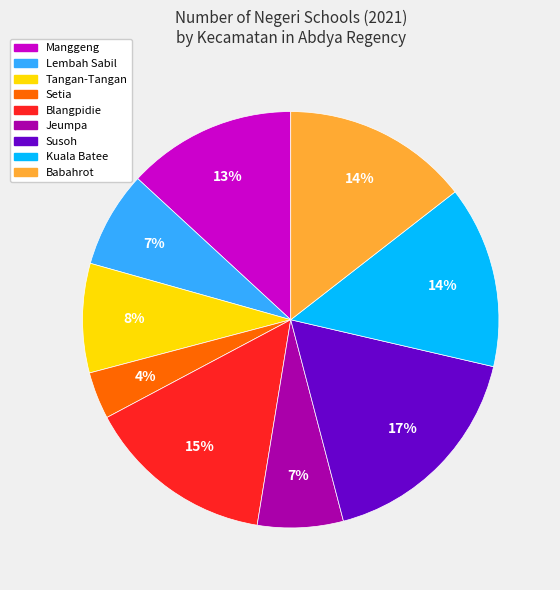

True or false: Setia accounts for 4% of the total.

True